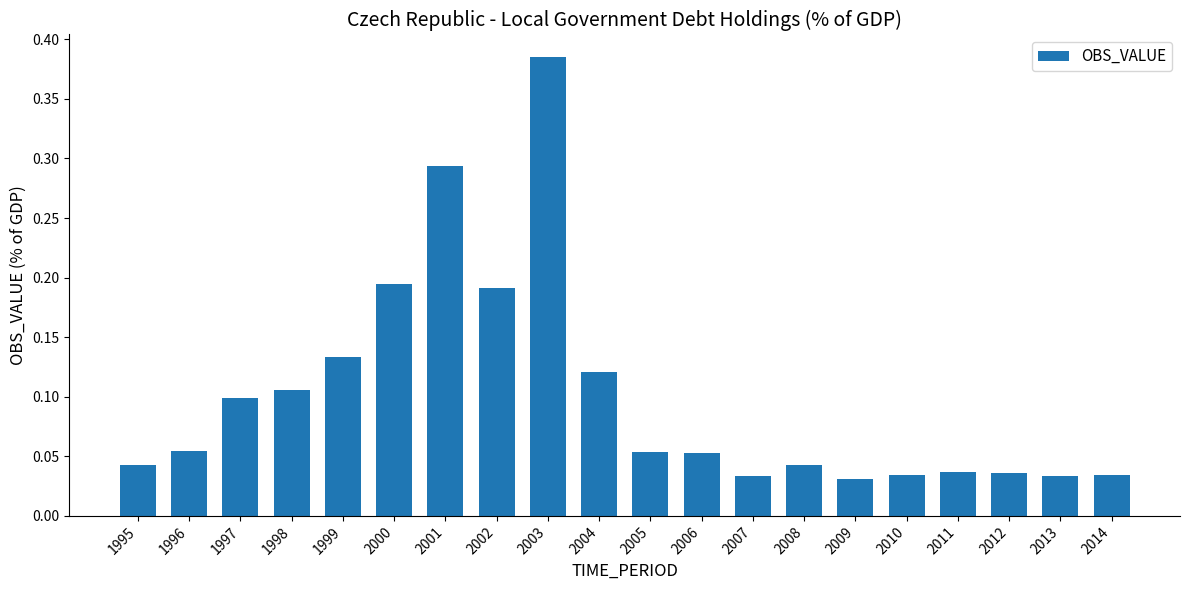

Which label corresponds to the largest value in the chart?

2003